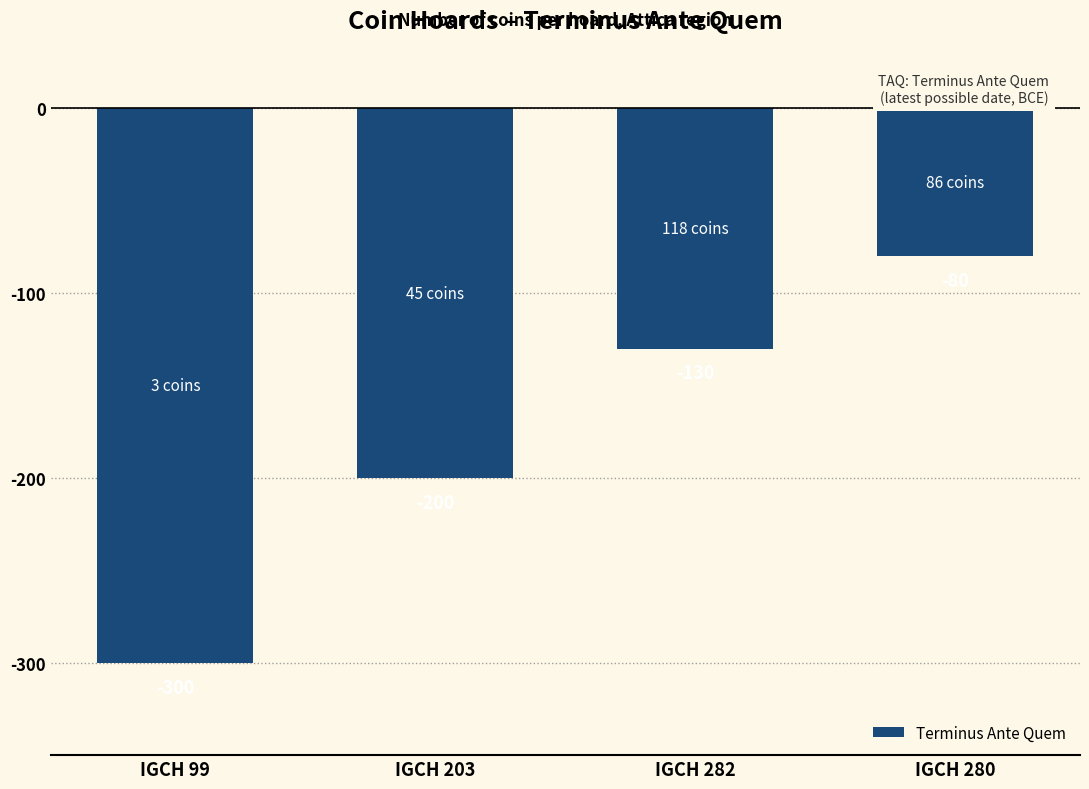

Which label corresponds to the largest value in the chart?

IGCH 280